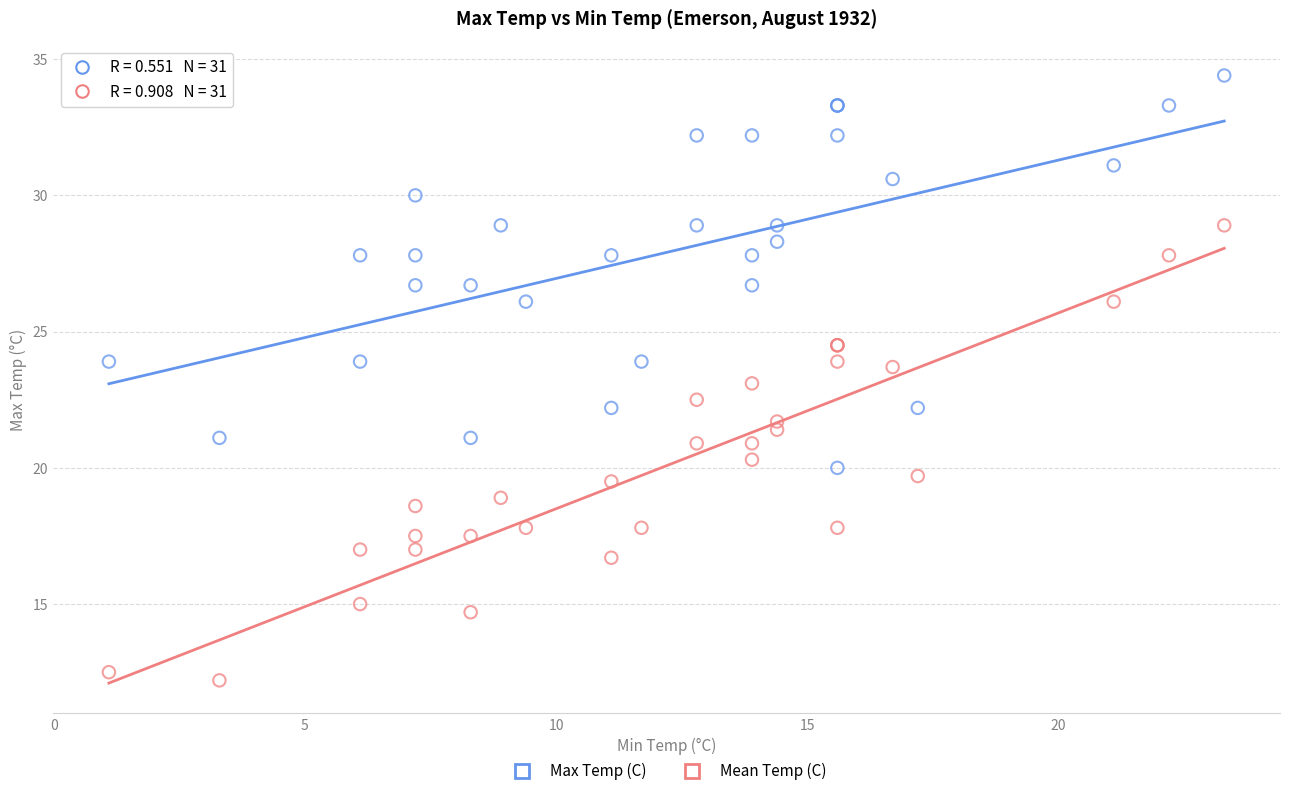

What are all the series names shown in the legend?

Max Temp (C), Mean Temp (C)